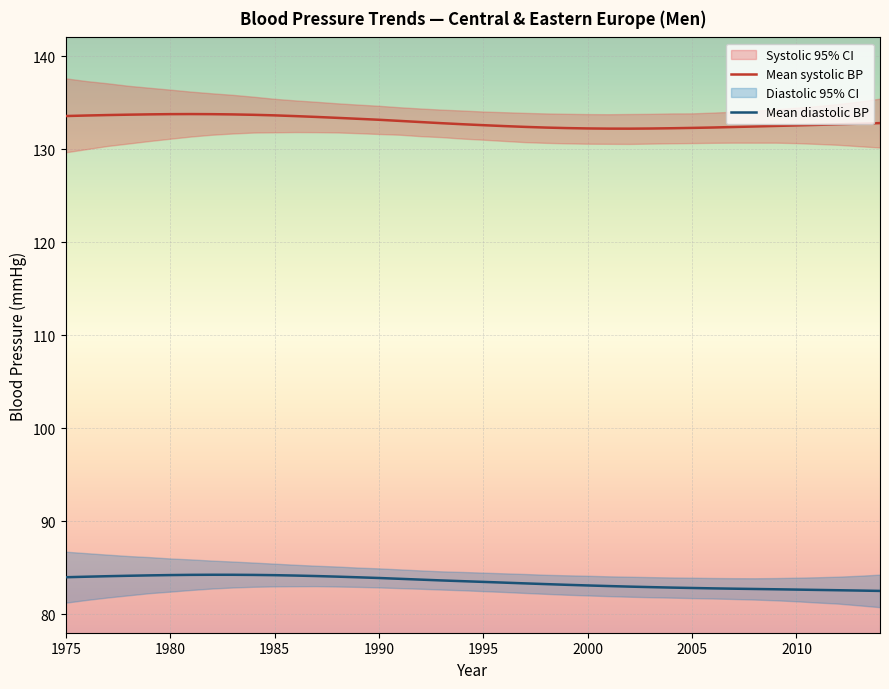

What is the minimum value for Mean diastolic BP?

82.5